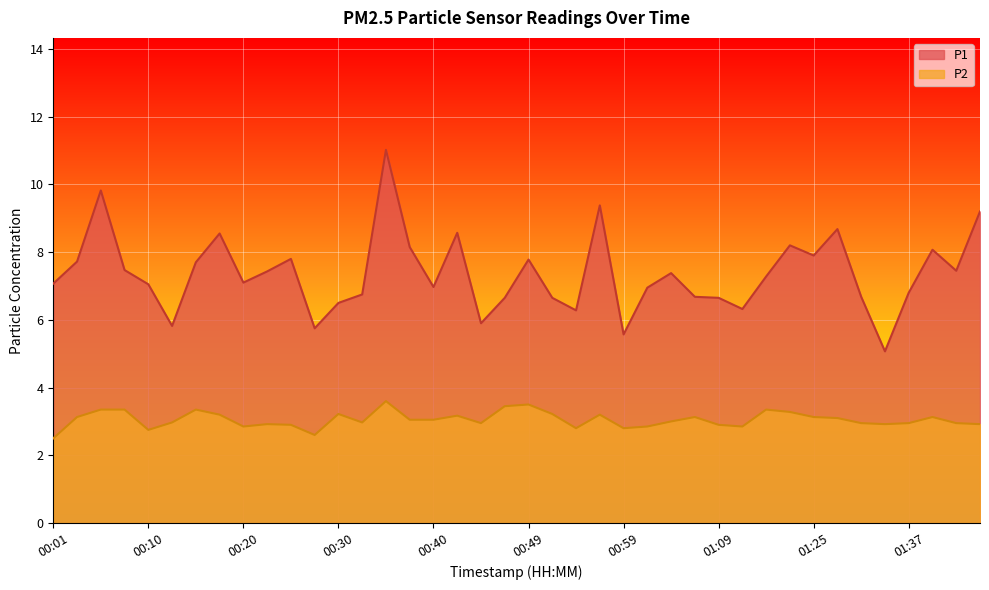

What is the minimum value for P2?

2.5